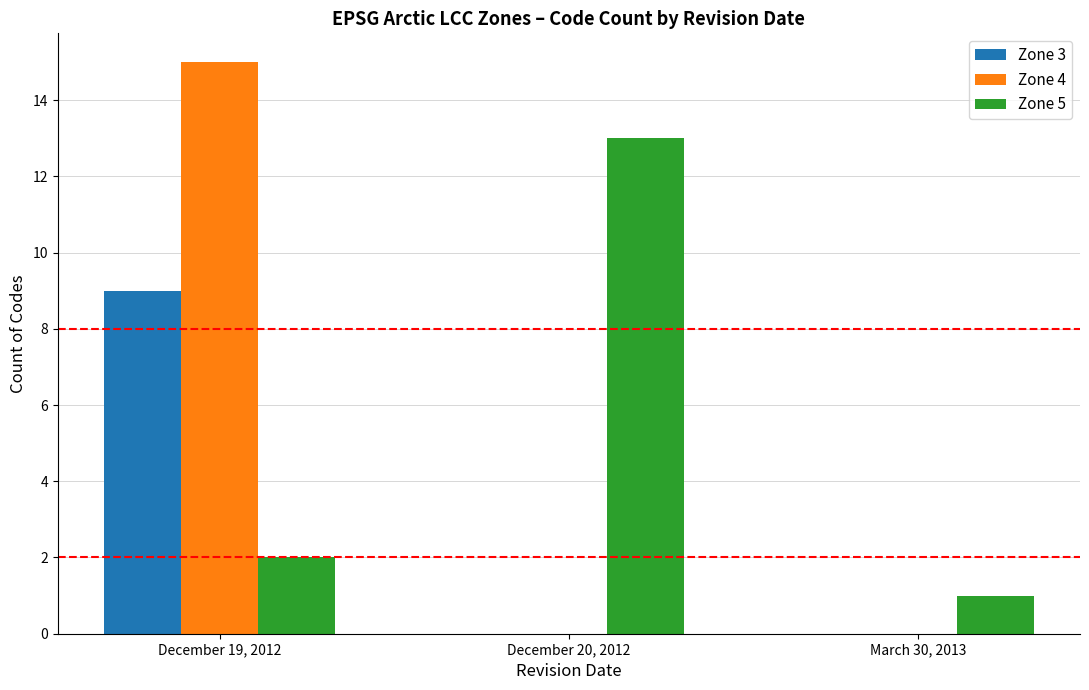

At which category is the sum across all series the highest?

December 19, 2012